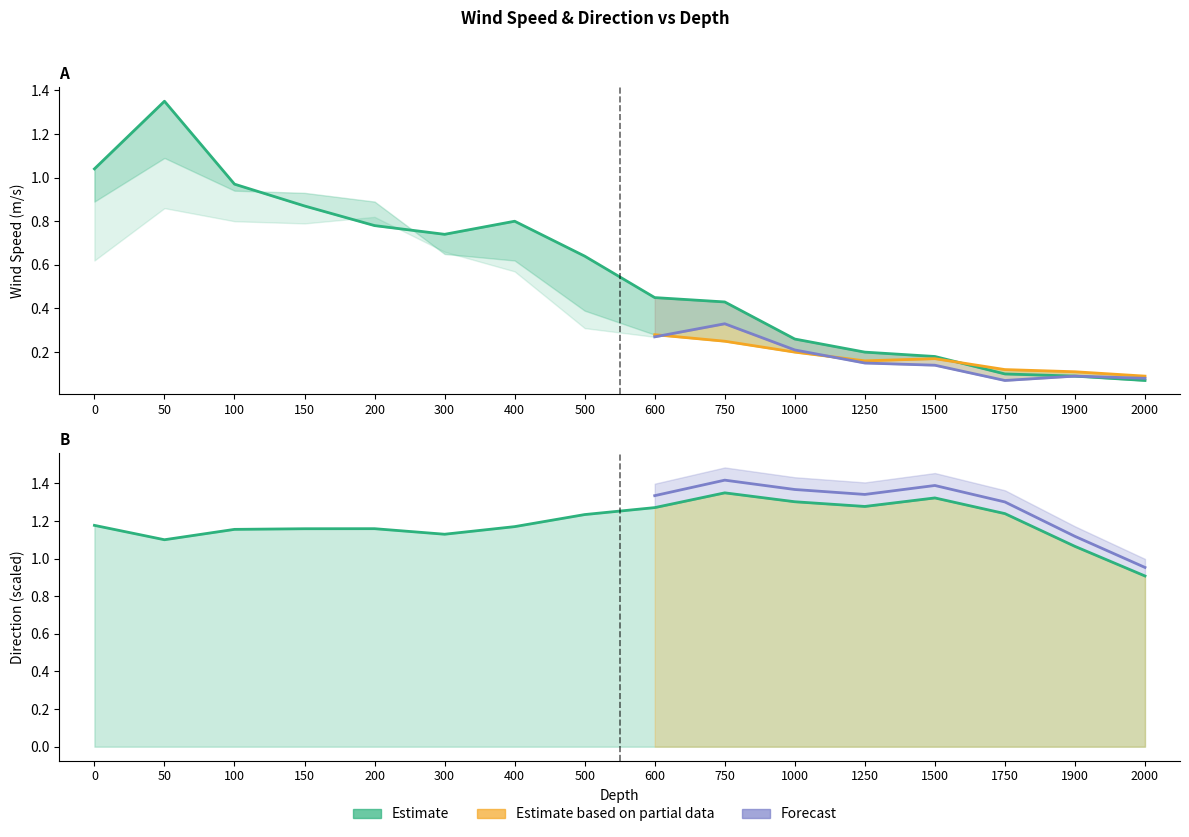

How many interior local peaks does the Speed (row 0) series have?

2